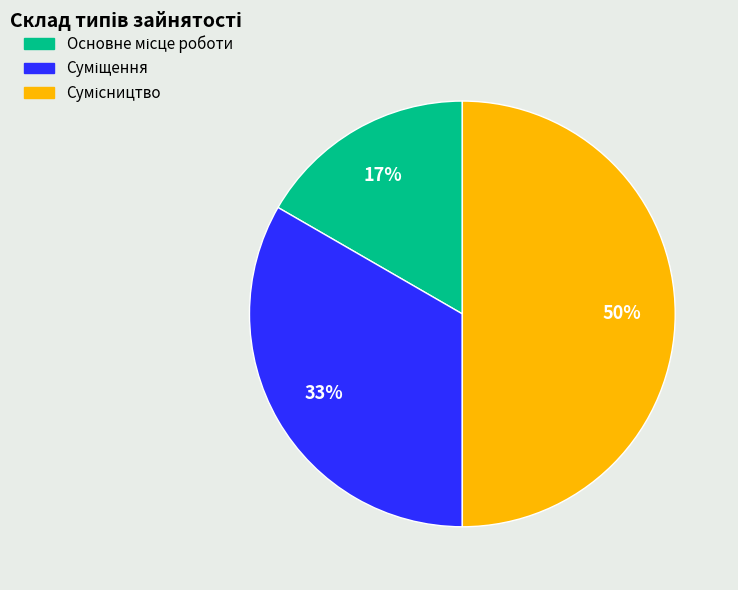

To the nearest percent, what is the average slice percentage?

33%